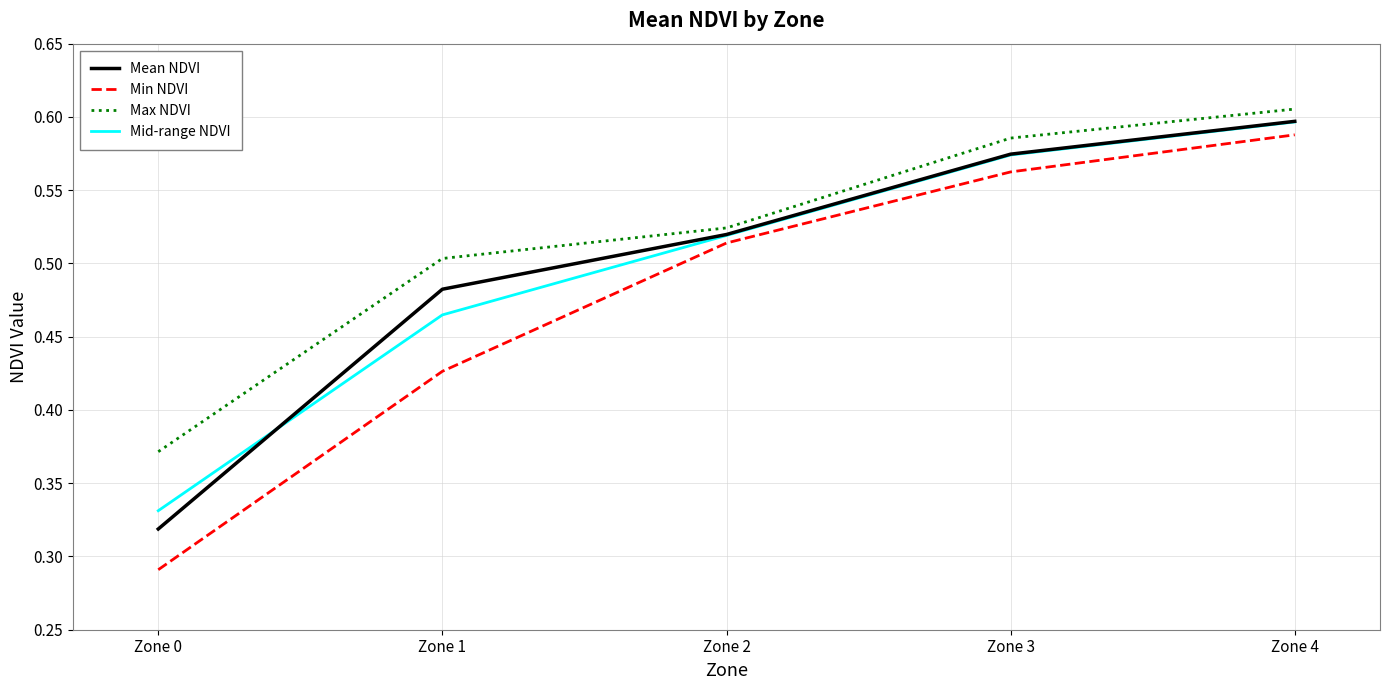

Where is Mid-range NDVI nearest to the value 0?

Zone 0